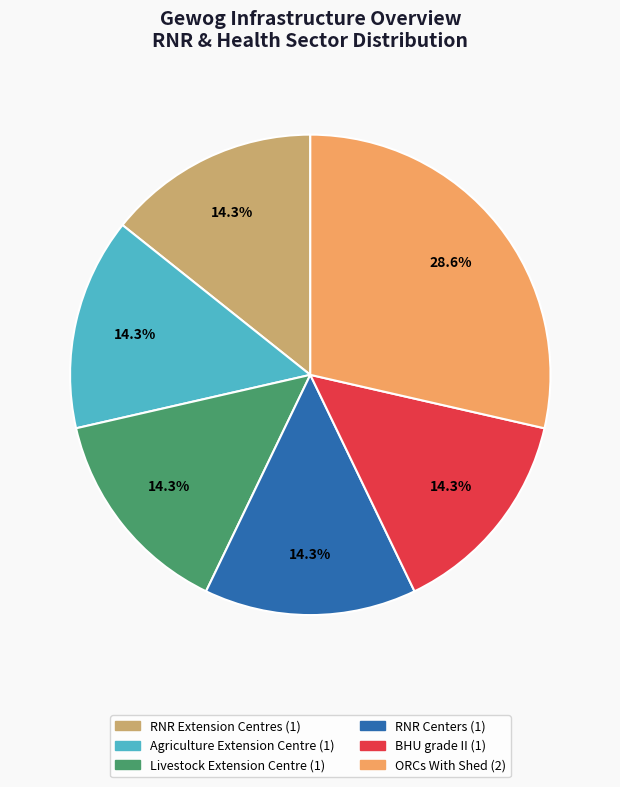

Is there any slice that represents more than half of the pie?

No